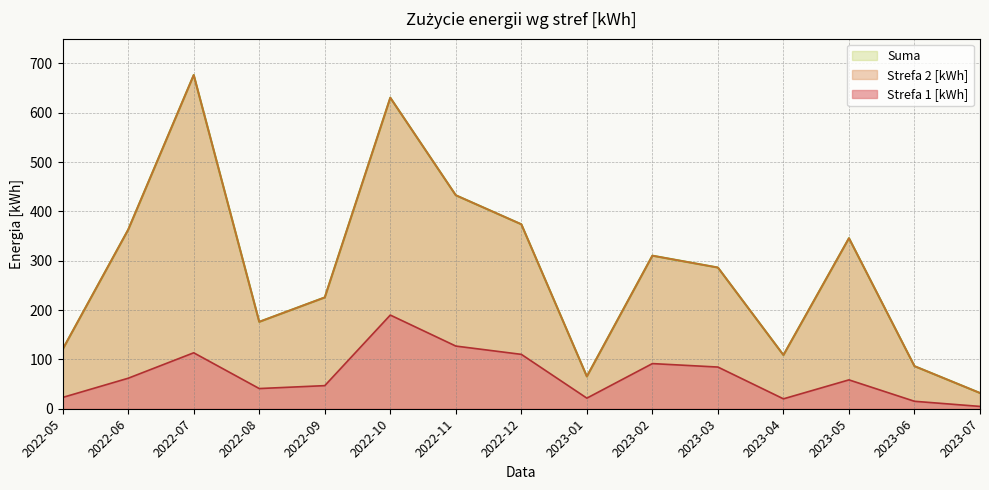

Which has a higher value, 2022-05 or 2023-03?

2023-03